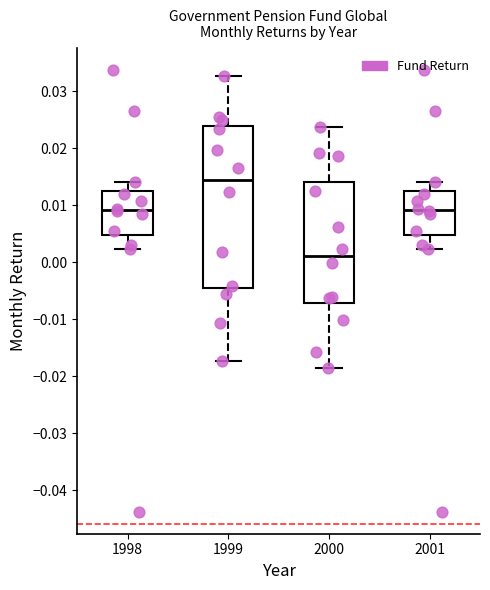

Reading left to right, read every box against the y-axis: the position of its median line, the range the box covers, and the ends of its whiskers. The values are not printed on the chart, so give them approximately, as read against the axis.

1998: median 0.009, box 0.005 to 0.012, whiskers 0.002 to 0.014
1999: median 0.014, box -0.005 to 0.024, whiskers -0.017 to 0.033
2000: median 0.001, box -0.007 to 0.014, whiskers -0.019 to 0.024
2001: median 0.009, box 0.005 to 0.012, whiskers 0.002 to 0.014